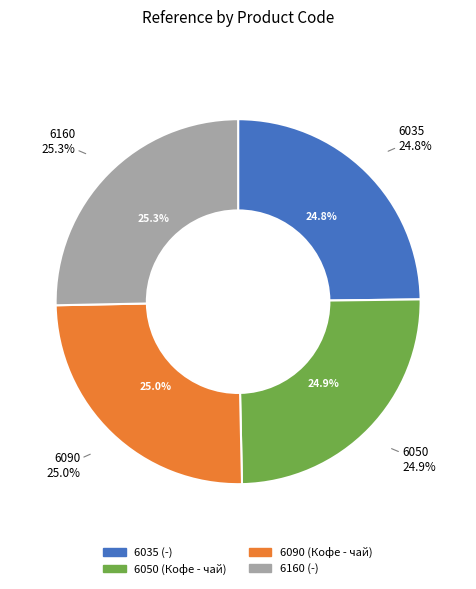

How many segments does this pie chart have?

4